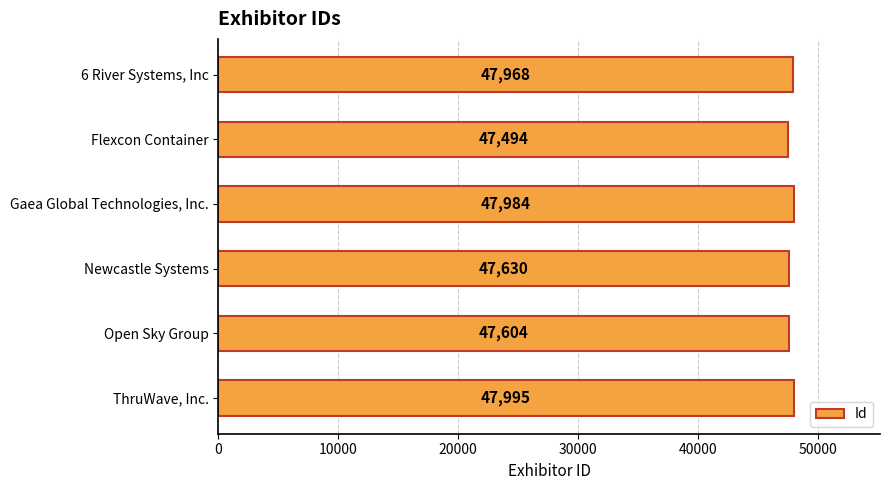

Reading bottom to top, list all the values displayed in this chart.

47995	47604	47630	47984	47494	47968